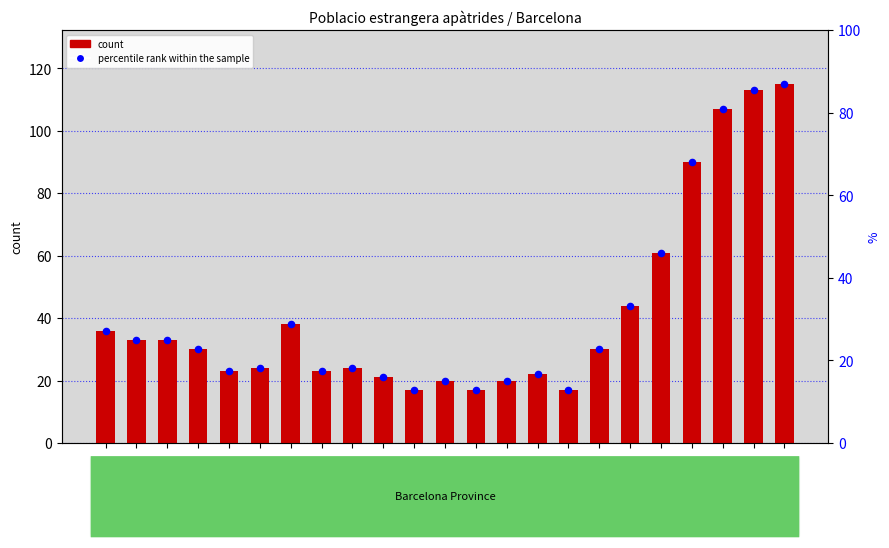

Which series contains the lowest Y value?

count